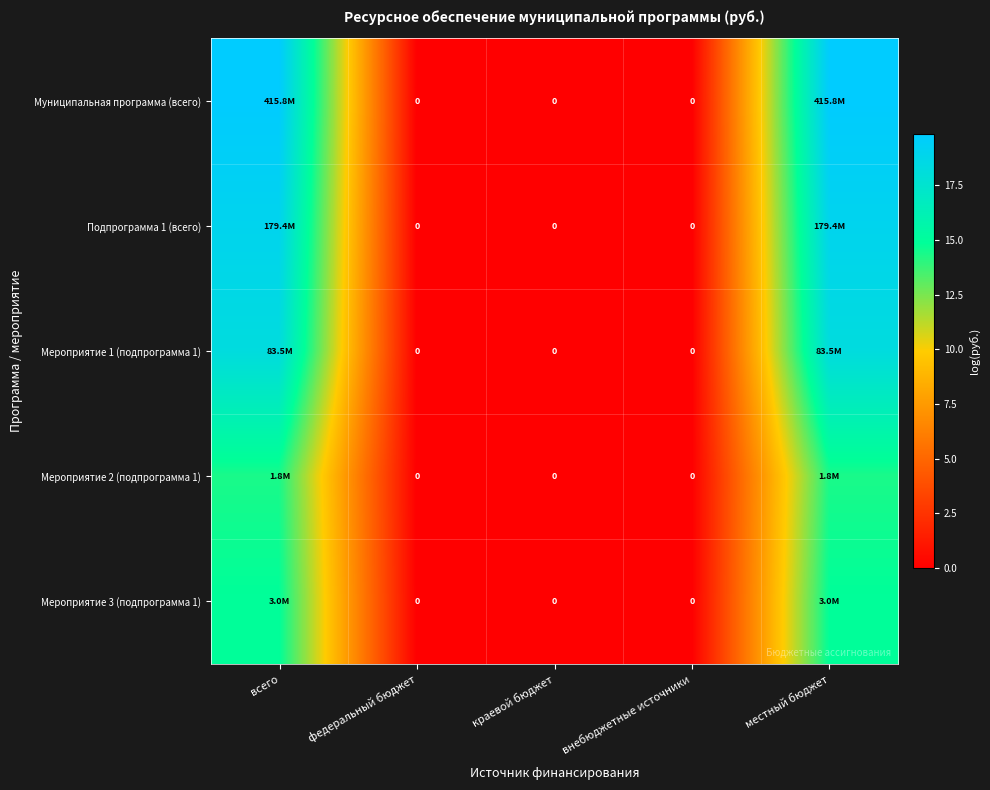

Which series changed the most between федеральный бюджет and местный бюджет?

Муниципальная программа (всего)